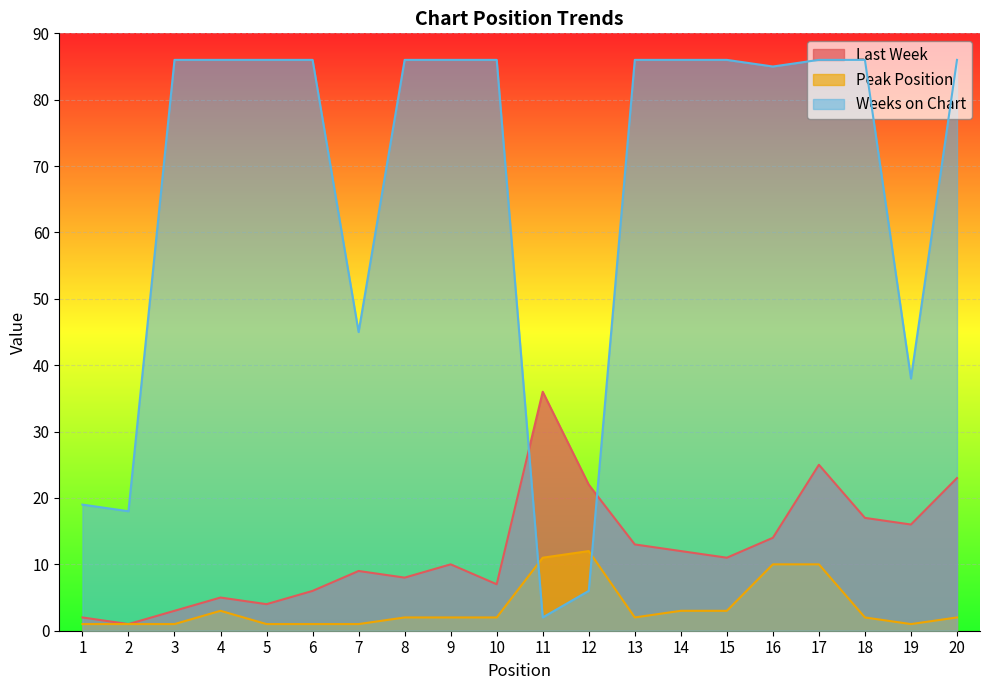

Which series changed the most between 5 and 19?

Weeks on Chart